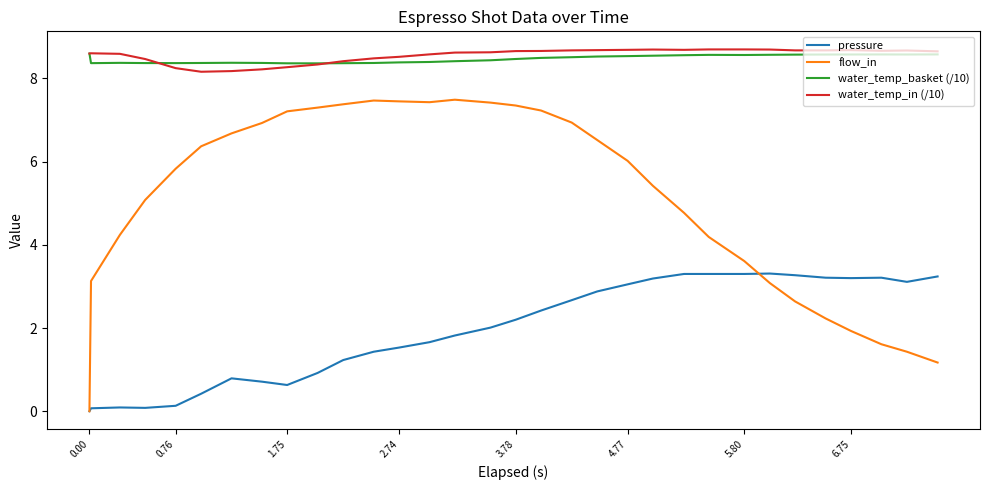

True or false: water_temp_basket (/10) and flow_in cross at least once.

False